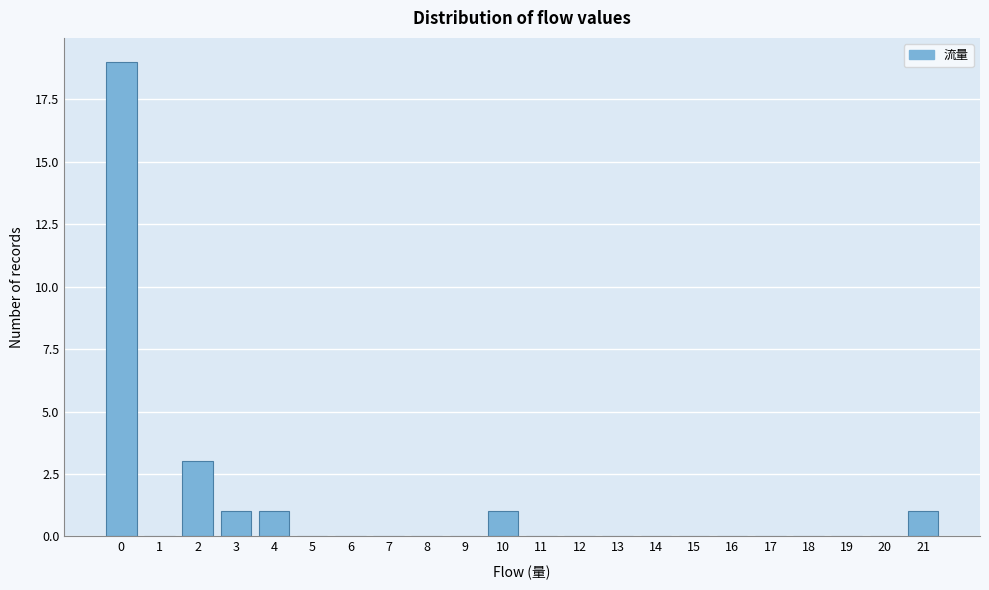

What is the height of the bar covering 9.5 to 10.5 on the x-axis? The values are not printed on the chart, so give them approximately, as read against the axis.

1